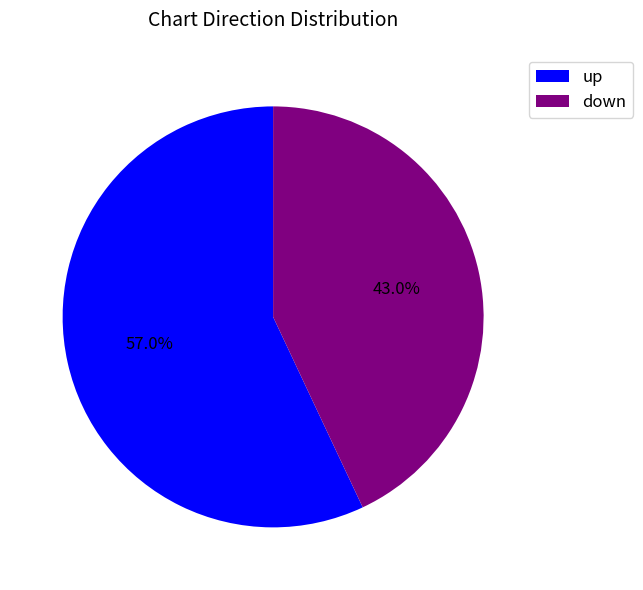

Count the number of slices in the pie.

2